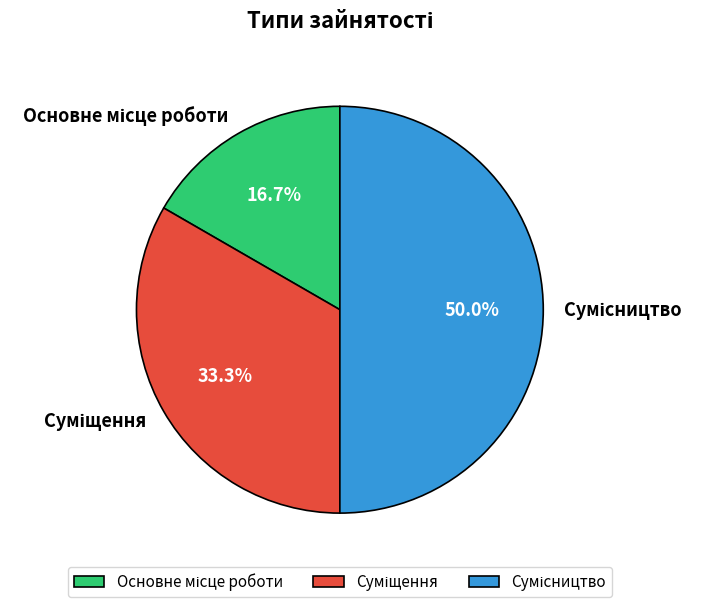

What percentage is the Сумісництво slice, to the nearest percent?

50%